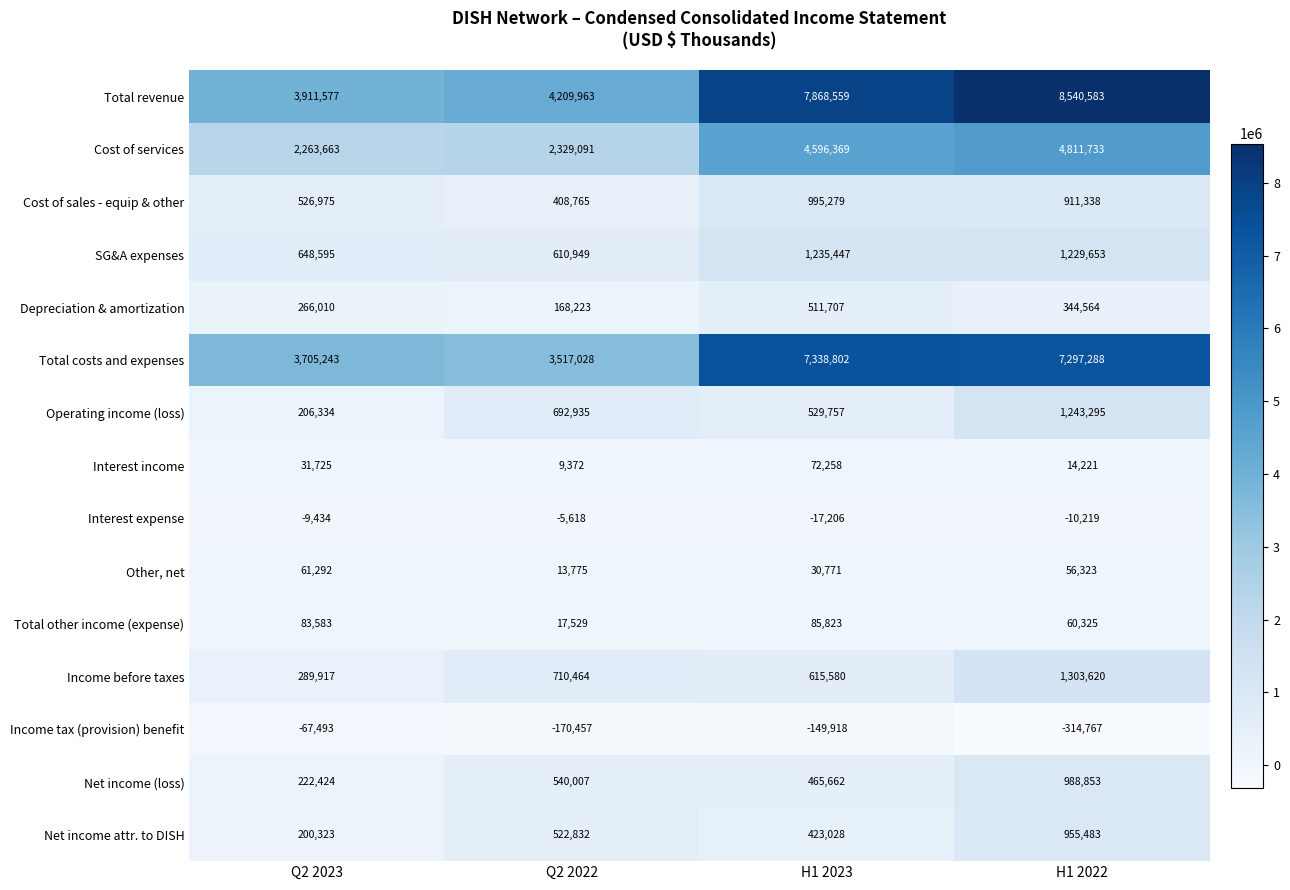

What is the average value of the Cost of sales - equip & other series?

710589